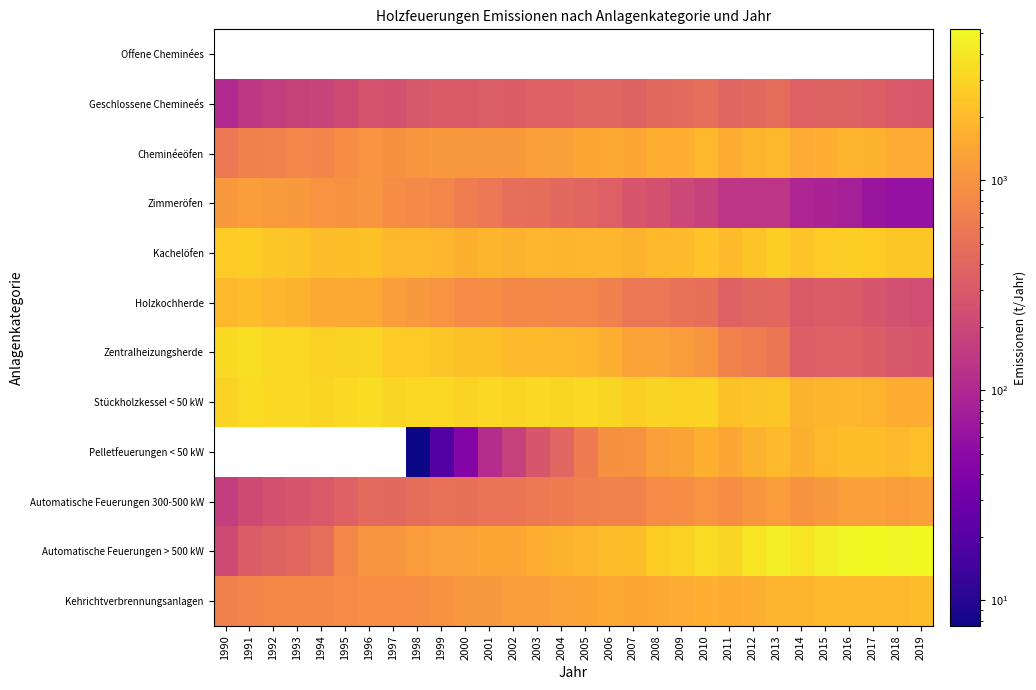

Rank the series at 1999 from highest to lowest value.

Offene Cheminées, Stückholzkessel < 50 kW, Zentralheizungsherde, Kachelöfen, Automatische Feuerungen > 500 kW, Cheminéeöfen, Holzkochherde, Kehrichtverbrennungsanlagen, Zimmeröfen, Automatische Feuerungen 300-500 kW, Geschlossene Chemineés, Pelletfeuerungen < 50 kW